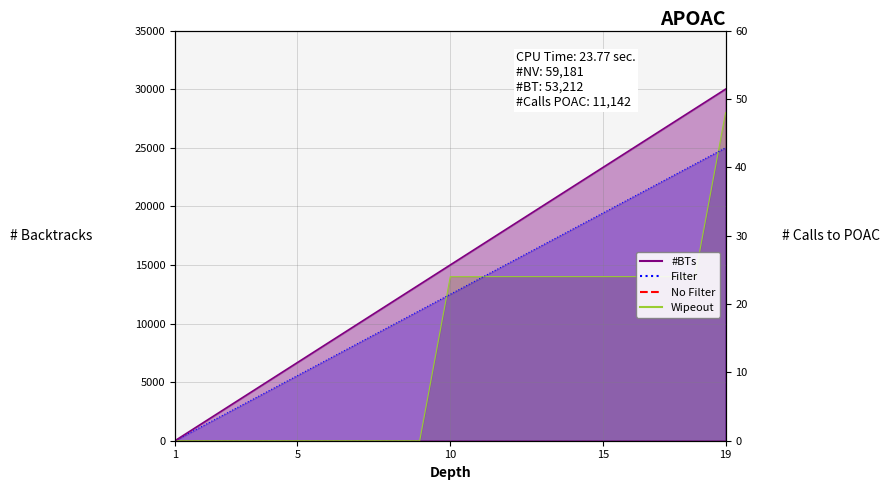

List the series in order of their peak value, highest first.

#BTs, Wipeout, Filter